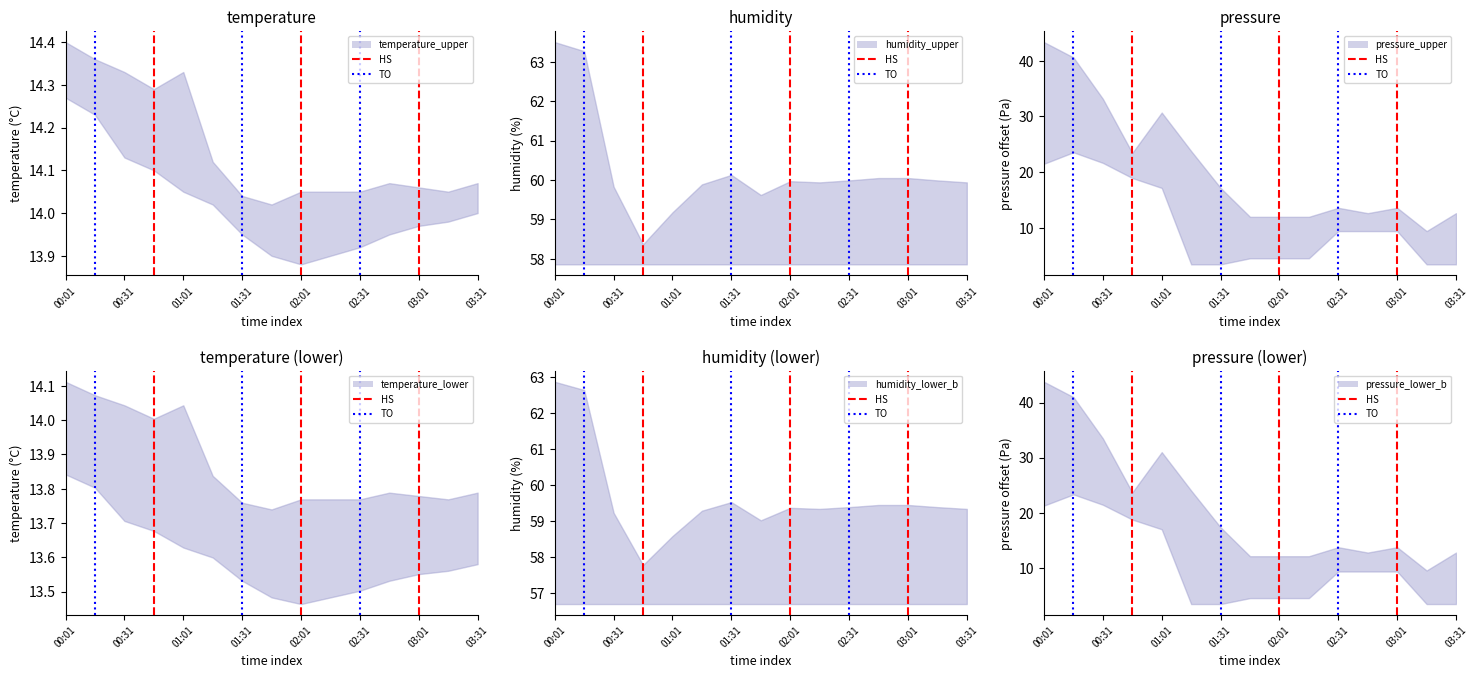

What is the difference between the TO values at 00:01 and 00:31?

1